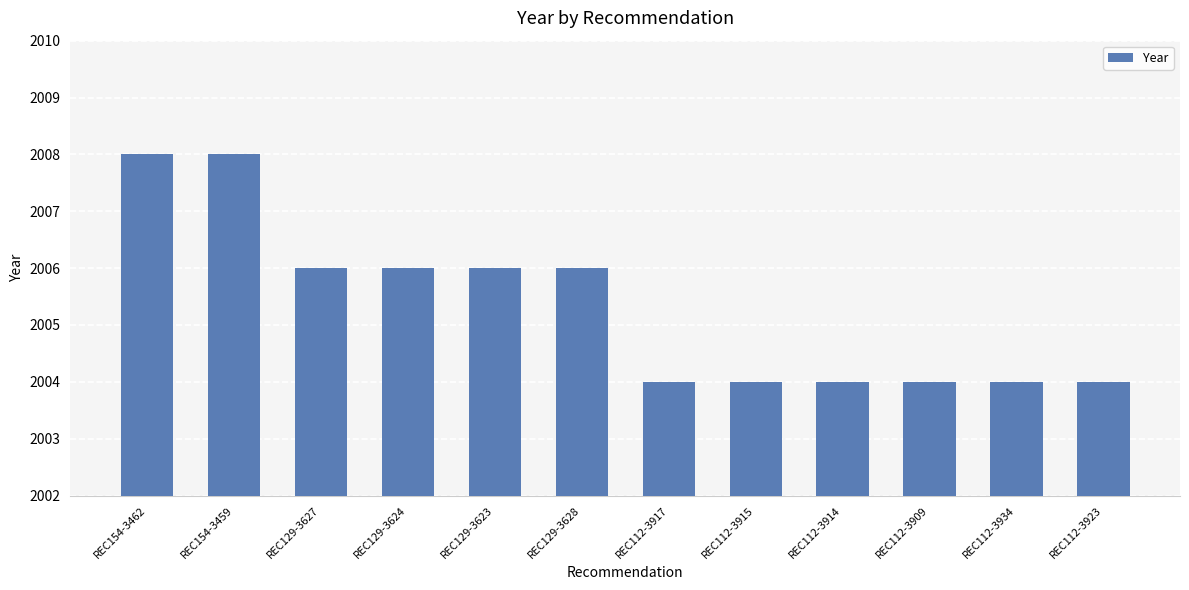

What is the change in value from REC129-3624 to REC112-3923?

-2